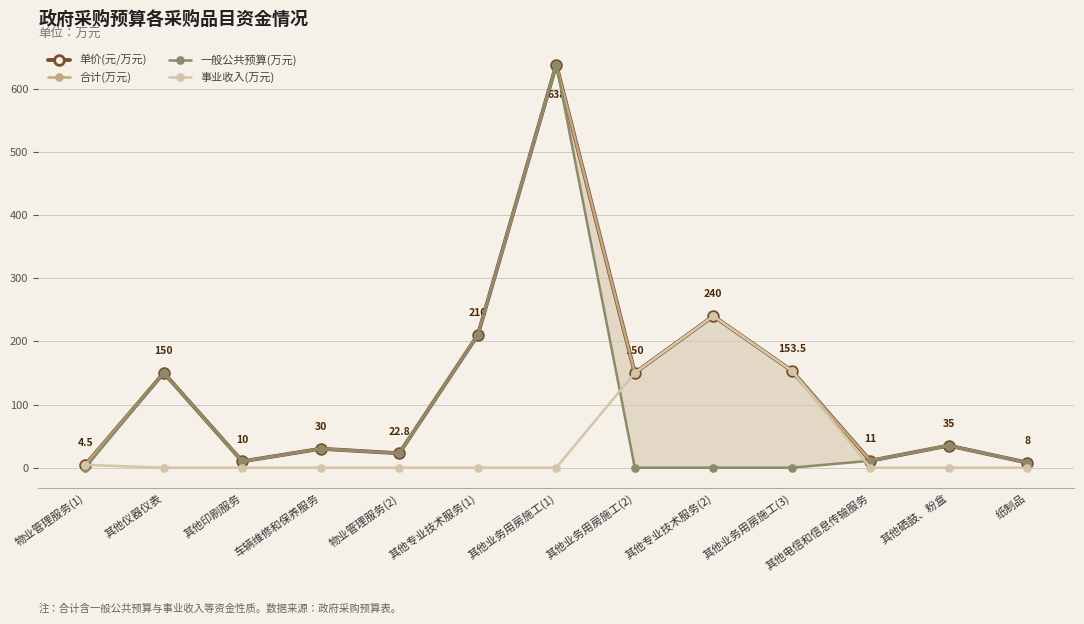

What are all the series names shown in the legend?

单价(元/万元), 合计(万元), 一般公共预算(万元), 事业收入(万元)